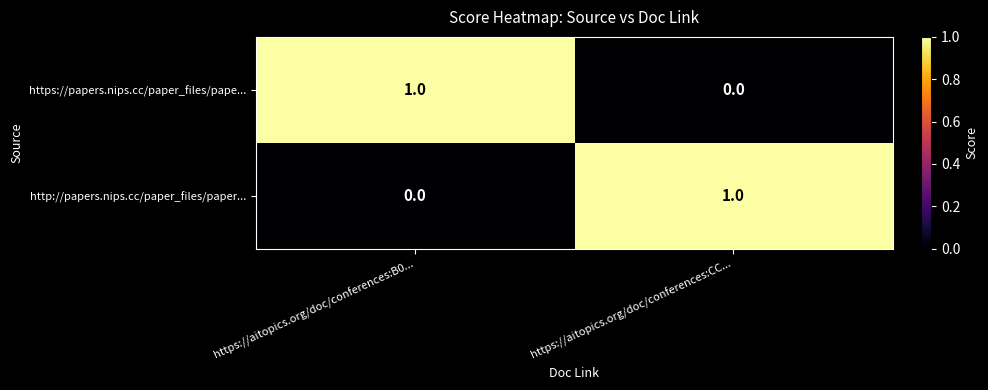

Which category has the lowest value in the https://papers.nips.cc/paper_files/pape... series?

https://aitopics.org/doc/conferences:CC...